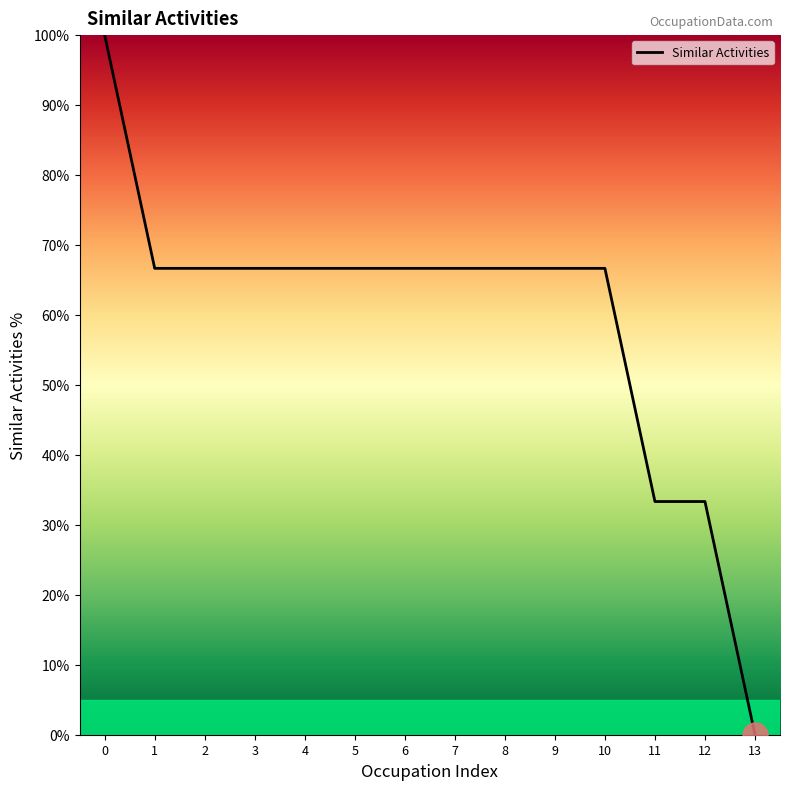

What is the approximate value at 12?

33.3